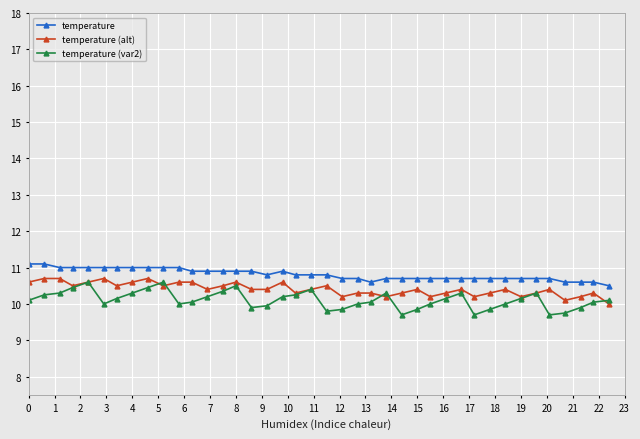

What is the minimum value for temperature (alt)?

10.0